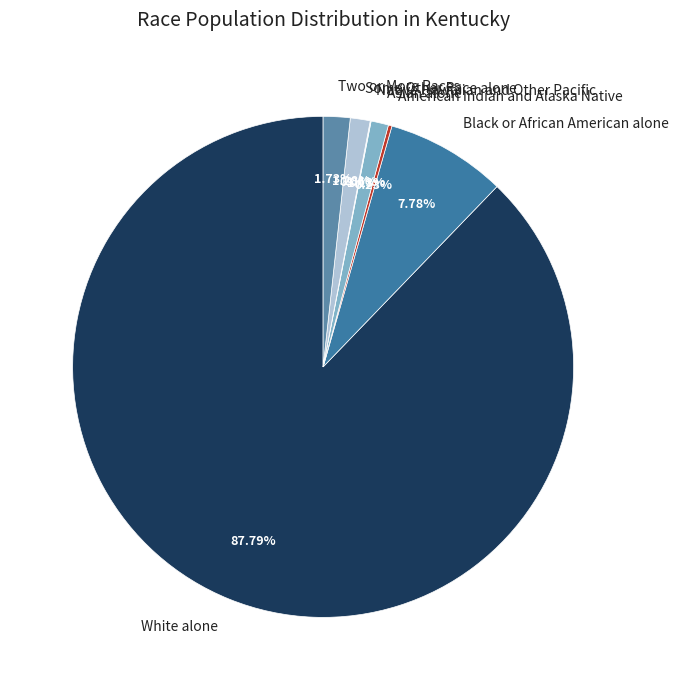

The Asian alone slice represents 1% of the pie. True or false?

True